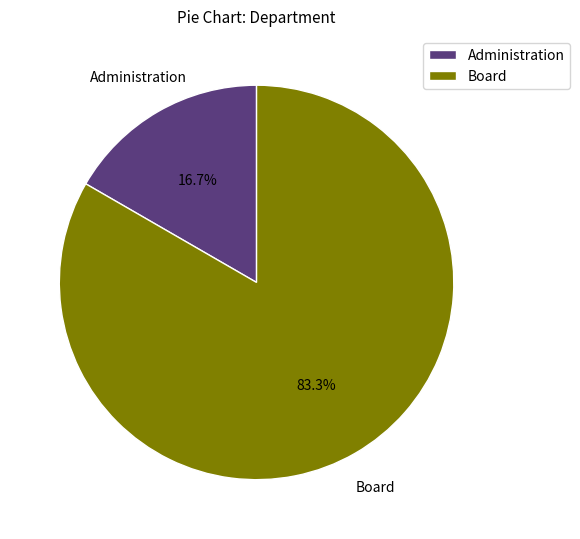

Rank the categories by value from highest to lowest.

Board, Administration